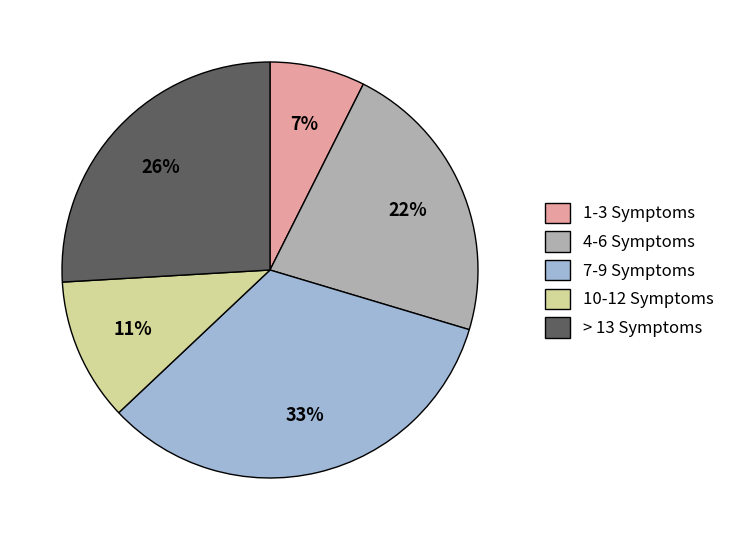

To the nearest percent, what percentage of the pie is 7-9 Symptoms?

33%